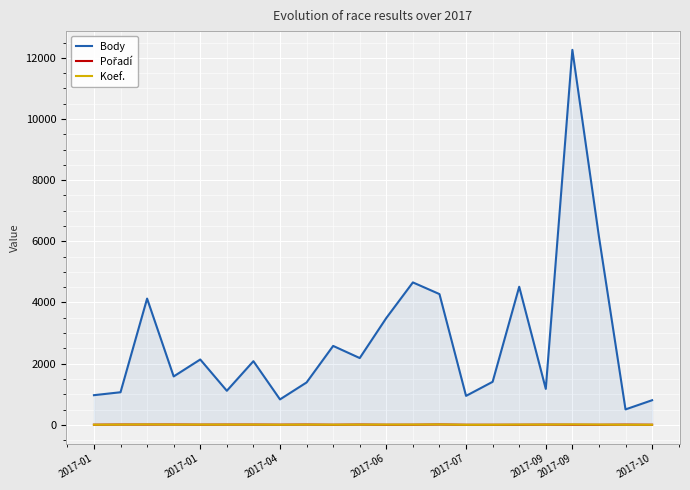

Which series has the largest total across all categories?

Body